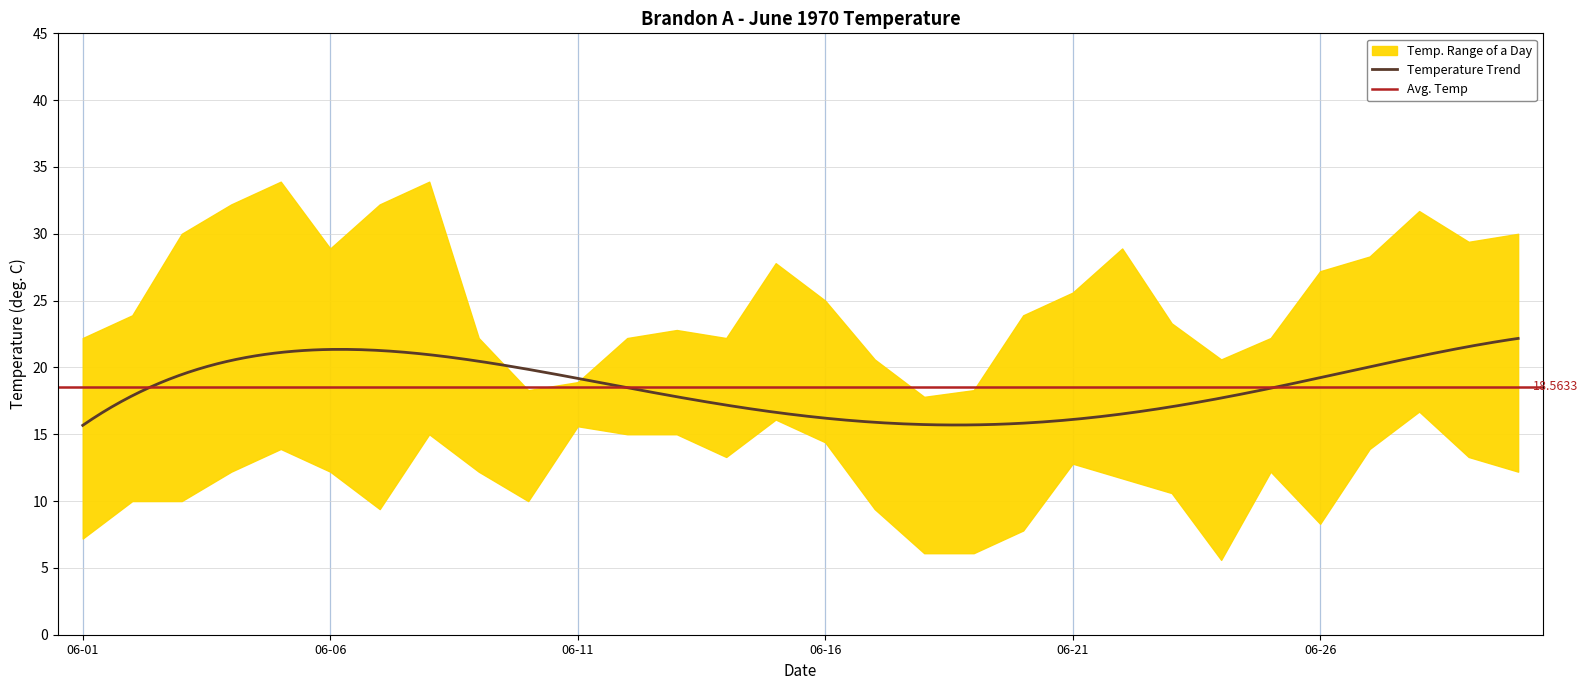

Reading left to right, list all the values displayed in this chart.

Max Temp (C): 22.2	23.9	30.0	32.2	33.9	28.9	32.2	33.9	22.2	18.3	18.9	22.2	22.8	22.2	27.8	25.0	20.6	17.8	18.3	23.9	25.6	28.9	23.3	20.6	22.2	27.2	28.3	31.7	29.4	30.0
Min Temp (C): 7.2	10.0	10.0	12.2	13.9	12.2	9.4	15.0	12.2	10.0	15.6	15.0	15.0	13.3	16.1	14.4	9.4	6.1	6.1	7.8	12.8	11.7	10.6	5.6	12.2	8.3	13.9	16.7	13.3	12.2
Mean Temp (C): 14.7	17.0	20.0	22.2	23.9	20.6	20.8	24.5	17.2	14.2	17.3	18.6	18.9	17.8	22.0	19.7	15.0	12.0	12.2	15.9	19.2	20.3	17.0	13.1	17.2	17.8	21.1	24.2	21.4	21.1